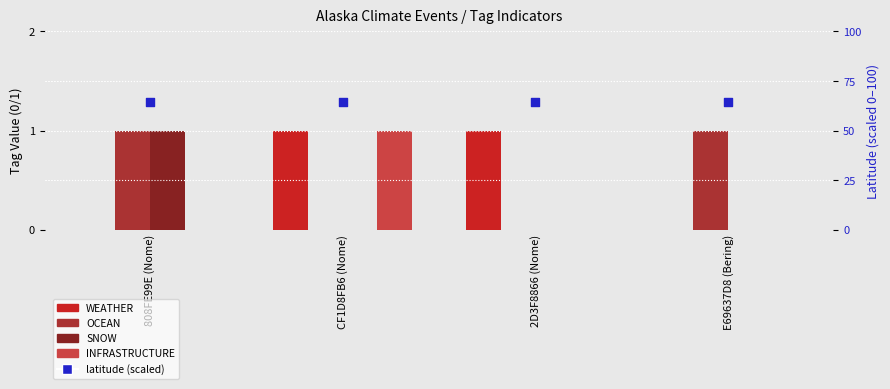

Which series contains the lowest Y value?

WEATHER